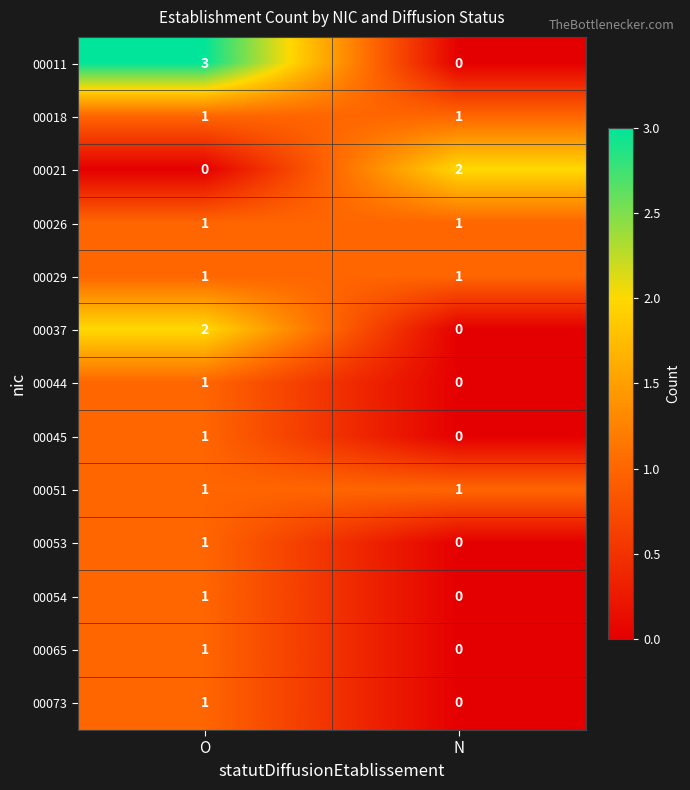

What is the maximum value shown in the chart?

3